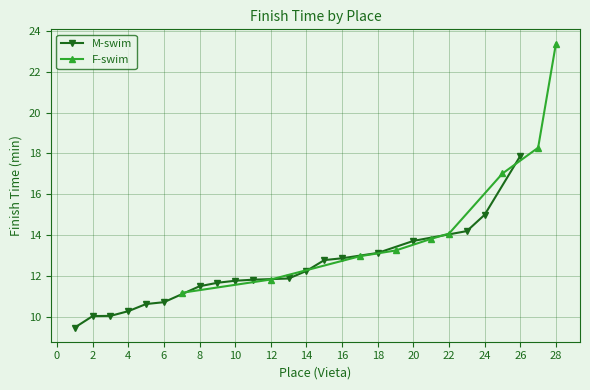

Which category has the highest value in the F-swim series?

28